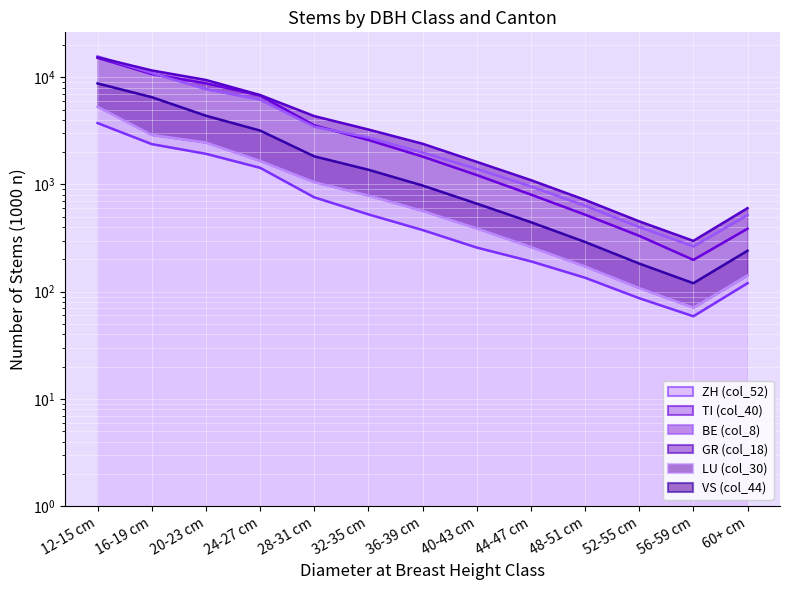

At how many categories does at least one series exceed 7928?

3